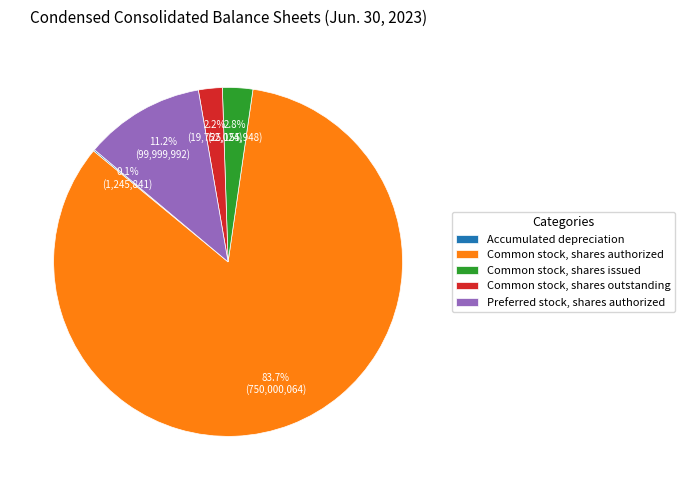

Do Common stock, shares authorized and Preferred stock, shares authorized together represent more than half of the pie?

Yes